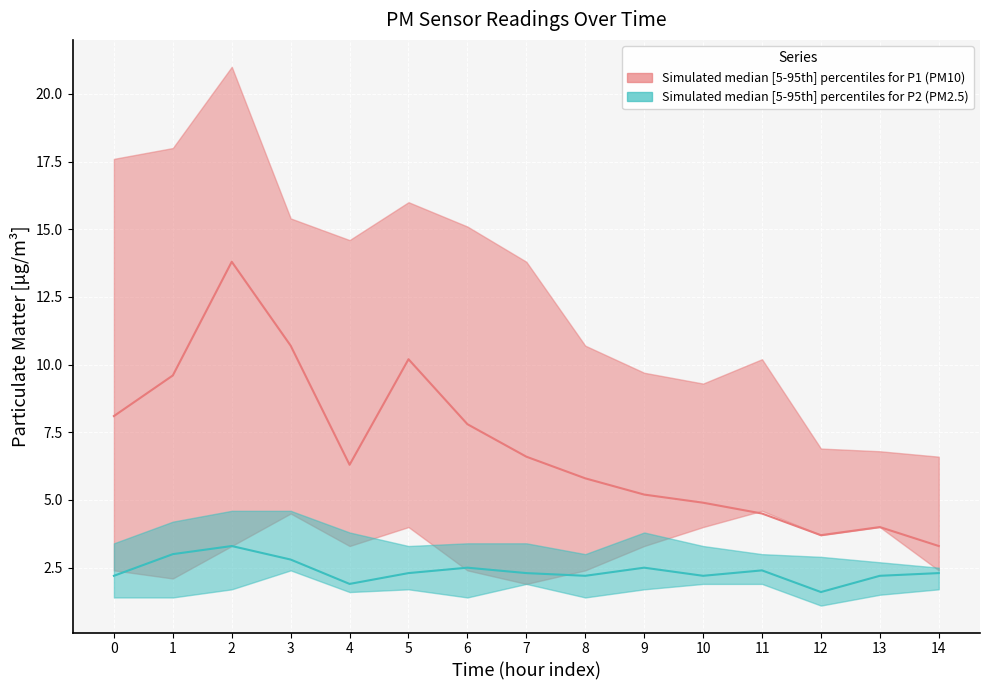

Reading right to left, extract all data points from this chart.

P1 median: 14=3.3	13=4.0	12=3.7	11=4.5	10=4.9	9=5.2	8=5.8	7=6.6	6=7.8	5=10.2	4=6.3	3=10.7	2=13.8	1=9.6	0=8.1
P2 median: 14=2.3	13=2.2	12=1.6	11=2.4	10=2.2	9=2.5	8=2.2	7=2.3	6=2.5	5=2.3	4=1.9	3=2.8	2=3.3	1=3.0	0=2.2